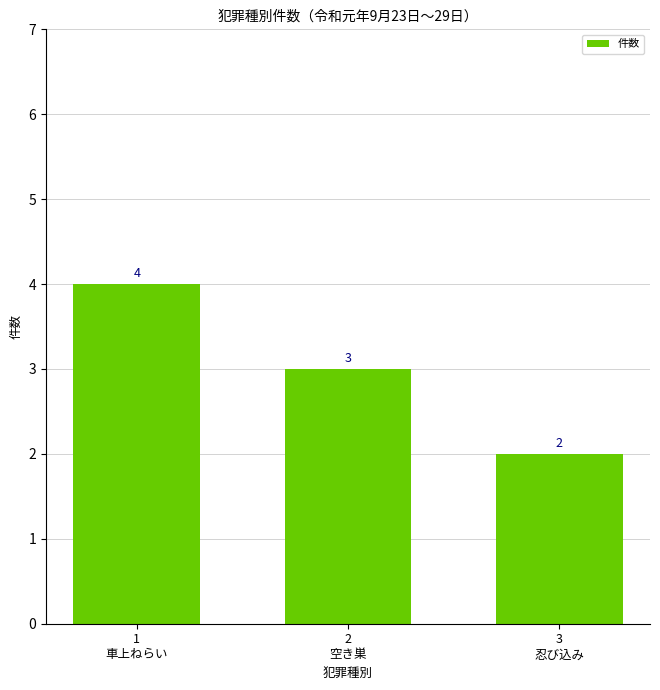

Is it true that the value at 3
忍び込み is 2?

True